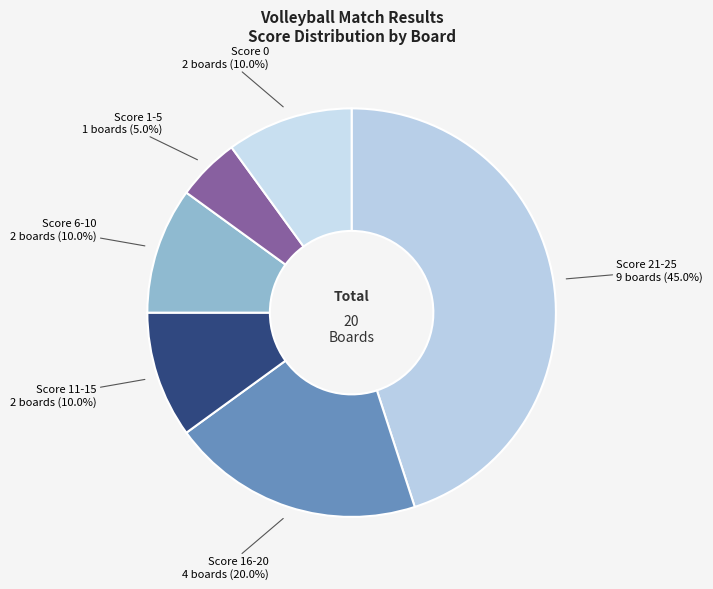

How many slices are in this pie chart?

6